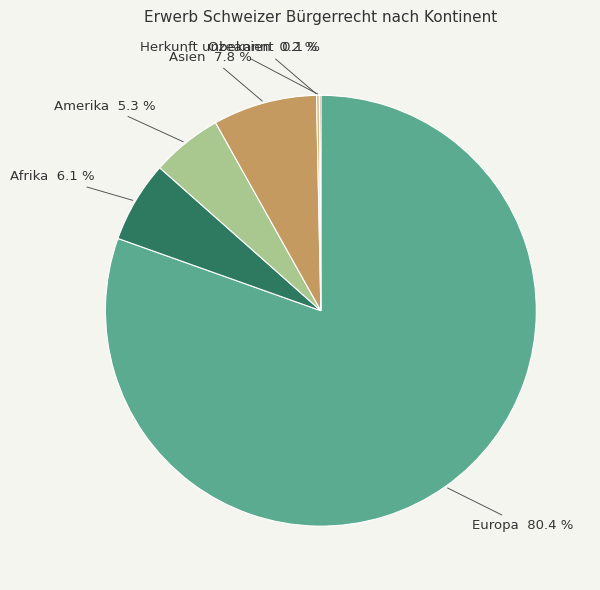

Which slice is the largest?

Europa